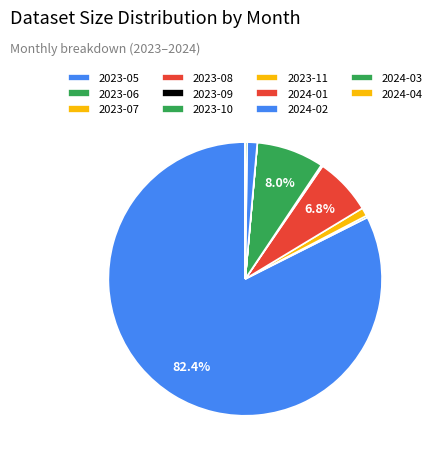

True or false: 2023-09 accounts for 11% of the total.

False